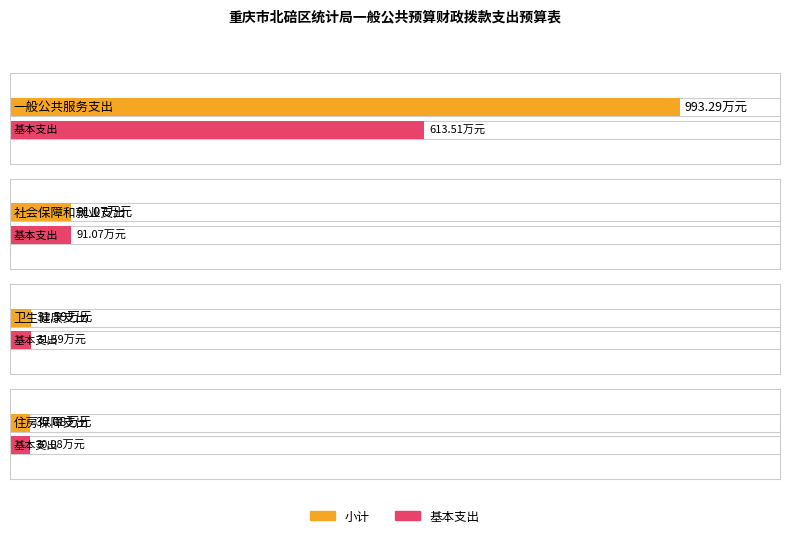

How many bars are there in each group?

2